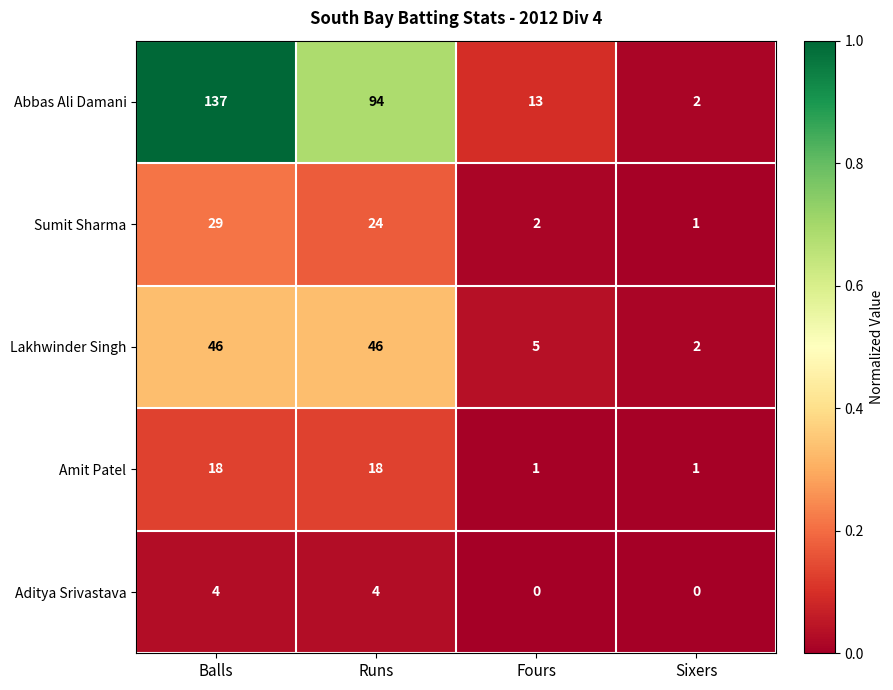

What is the spread (max minus min) of values at Fours?

13